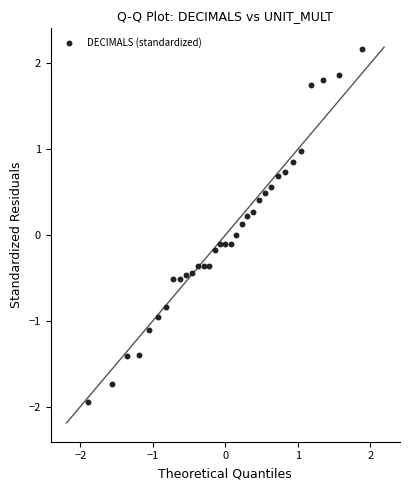

What is the range of X values (max minus min)?

3.8